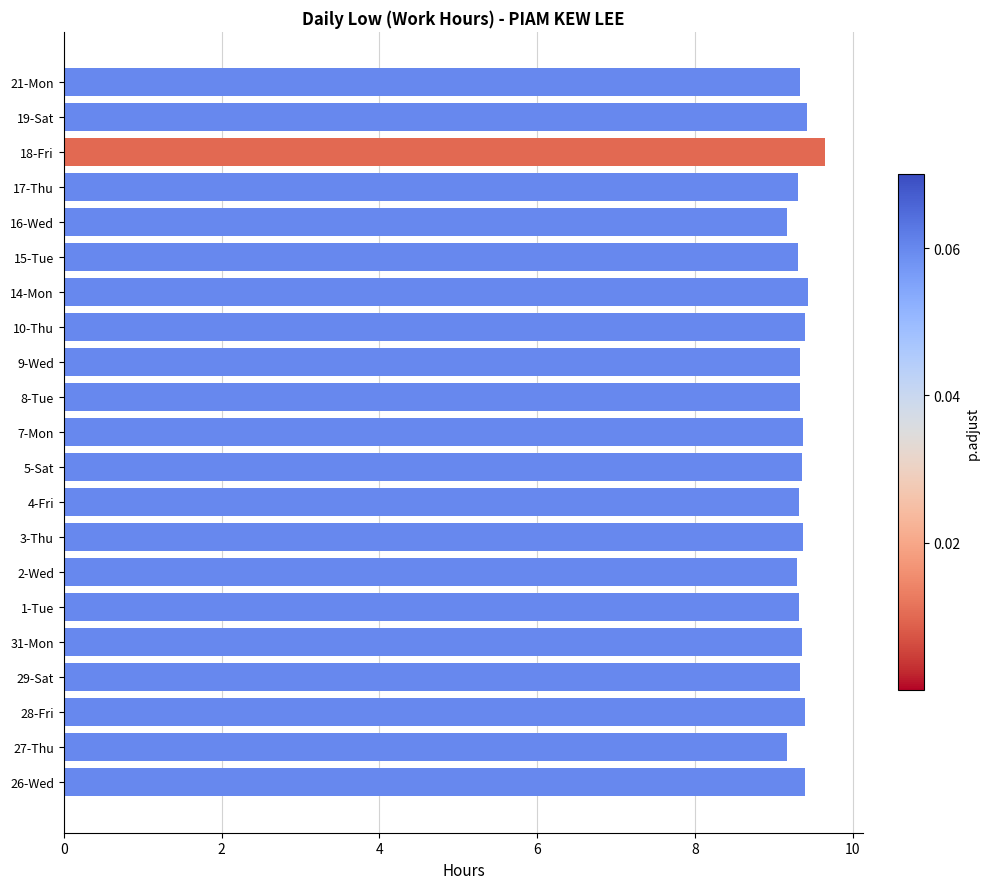

What is the greatest value displayed?

9.7